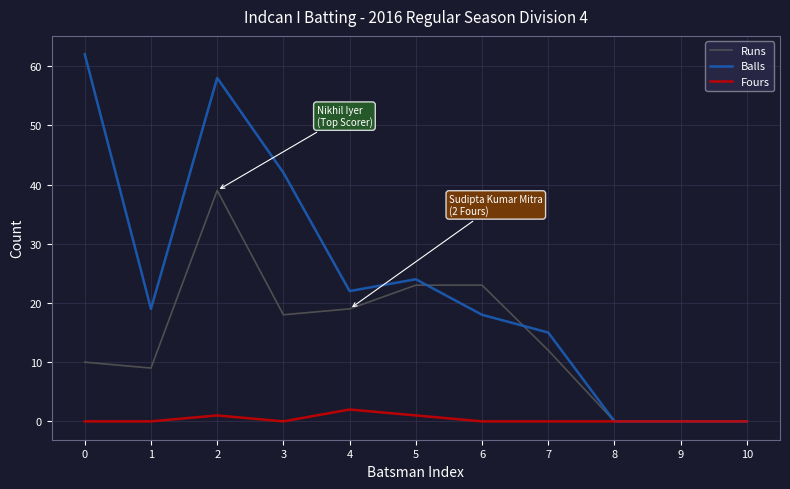

Reading left to right, transcribe all the data shown in this chart.

Runs: 10	9	39	18	19	23	23	12	0	0	0
Balls: 62	19	58	42	22	24	18	15	0	0	0
Fours: 0	0	1	0	2	1	0	0	0	0	0